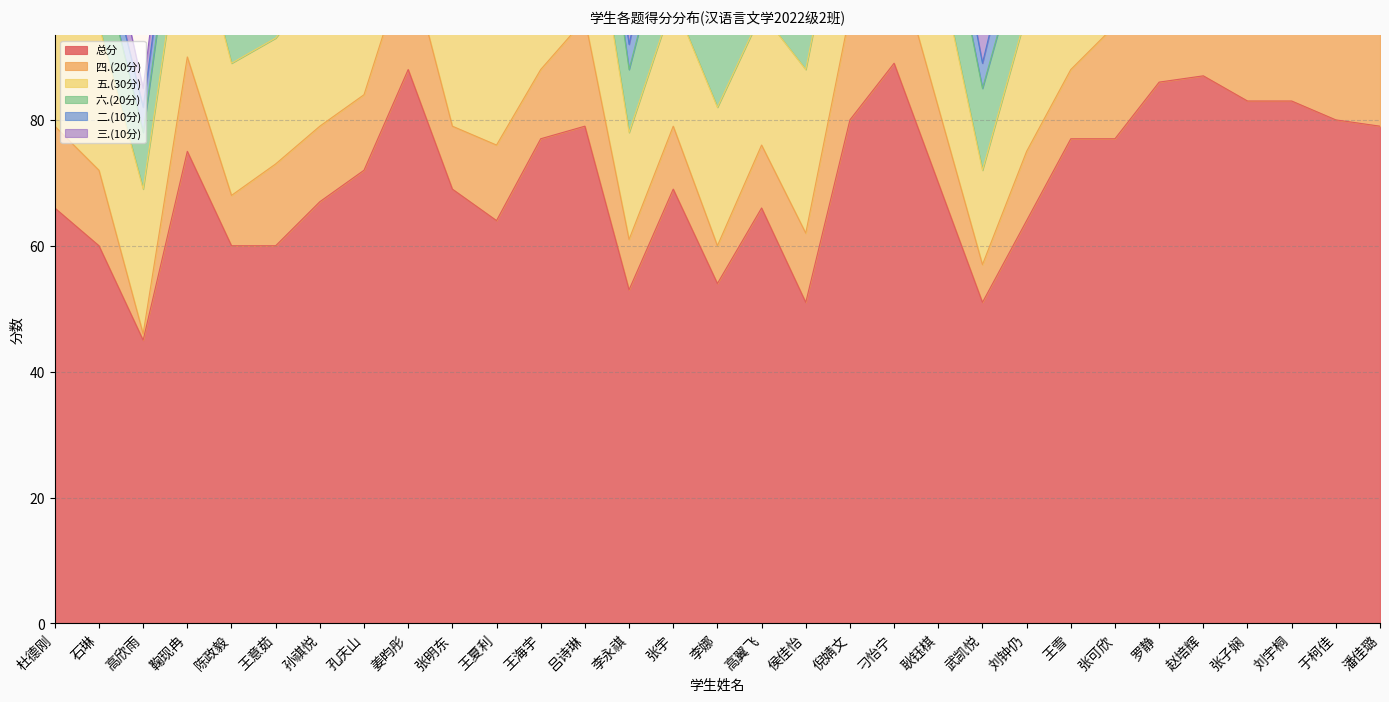

Reading left to right, list all the values displayed in this chart.

总分: 66	60	45	75	60	60	67	72	88	69	64	77	79	53	69	54	66	51	80	89	70	51	64	77	77	86	87	83	83	80	79
四.(20分): 13	12	1	15	8	13	12	12	18	10	12	11	17	8	10	6	10	11	17	18	12	6	11	11	18	18	19	17	16	15	16
五.(30分): 24	23	23	26	21	20	23	28	27	24	21	25	26	17	20	22	21	26	26	28	23	15	22	26	28	26	29	27	26	29	24
六.(20分): 14	12	9	13	10	13	16	15	16	14	13	17	16	10	16	15	14	8	12	16	15	13	13	16	11	18	16	17	16	16	10
二.(10分): 4	4	4	5	6	3	2	5	8	7	5	8	4	4	9	2	6	1	8	10	6	4	8	9	5	8	7	7	8	8	9
三.(10分): 6	6	3	8	9	6	9	7	10	7	6	9	9	6	8	4	8	1	10	10	7	6	6	9	9	10	10	8	9	5	10